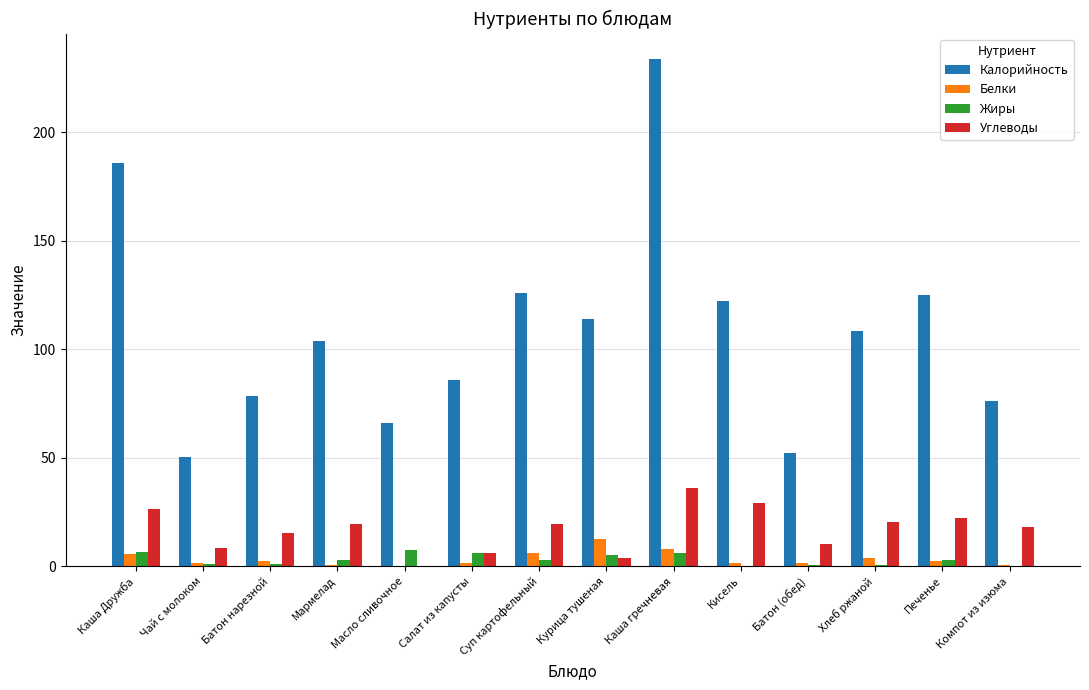

Are the bars horizontal?

No